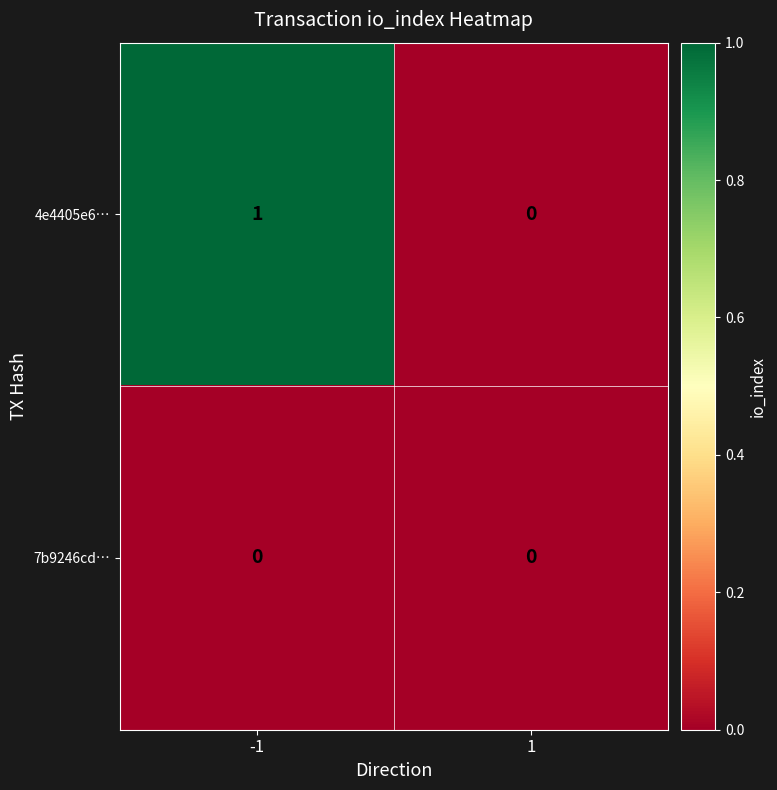

At which category is the sum across all series the highest?

-1